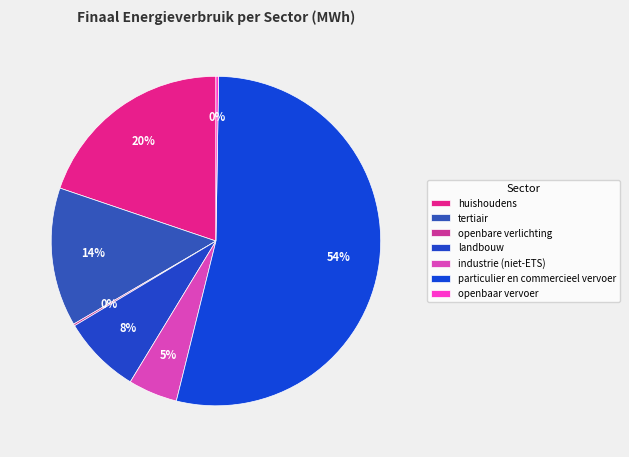

How many segments does this pie chart have?

7